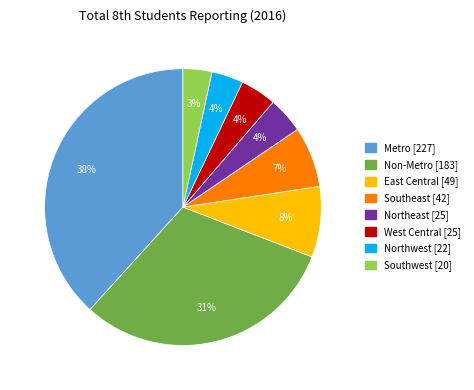

Is it true that Metro is 48% of the pie?

False